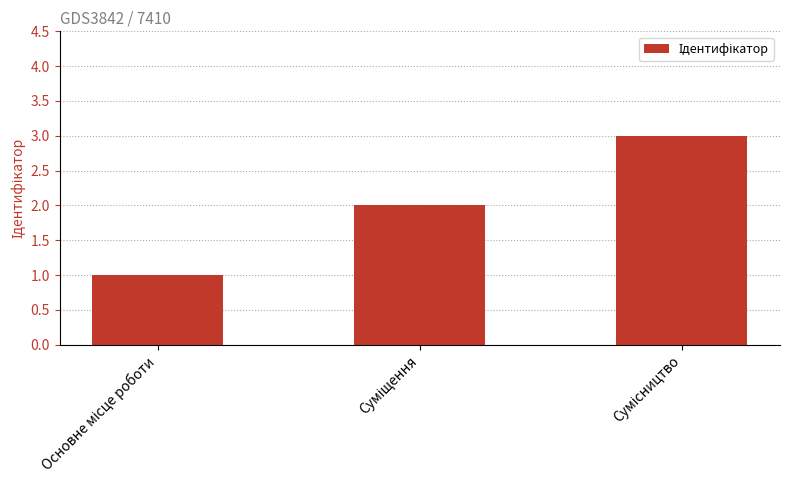

What is the sum of all values?

6